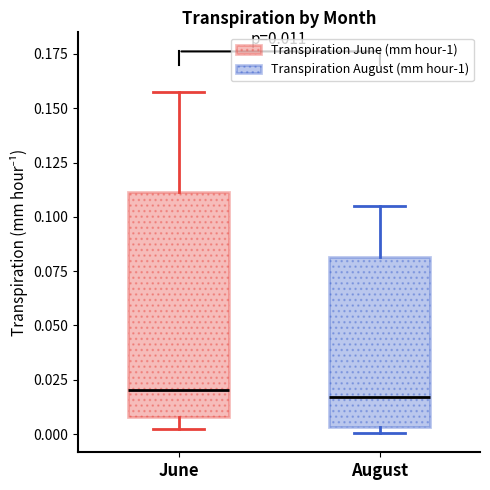

Comparing the boxes themselves (not the whiskers), which one is the tallest?

June